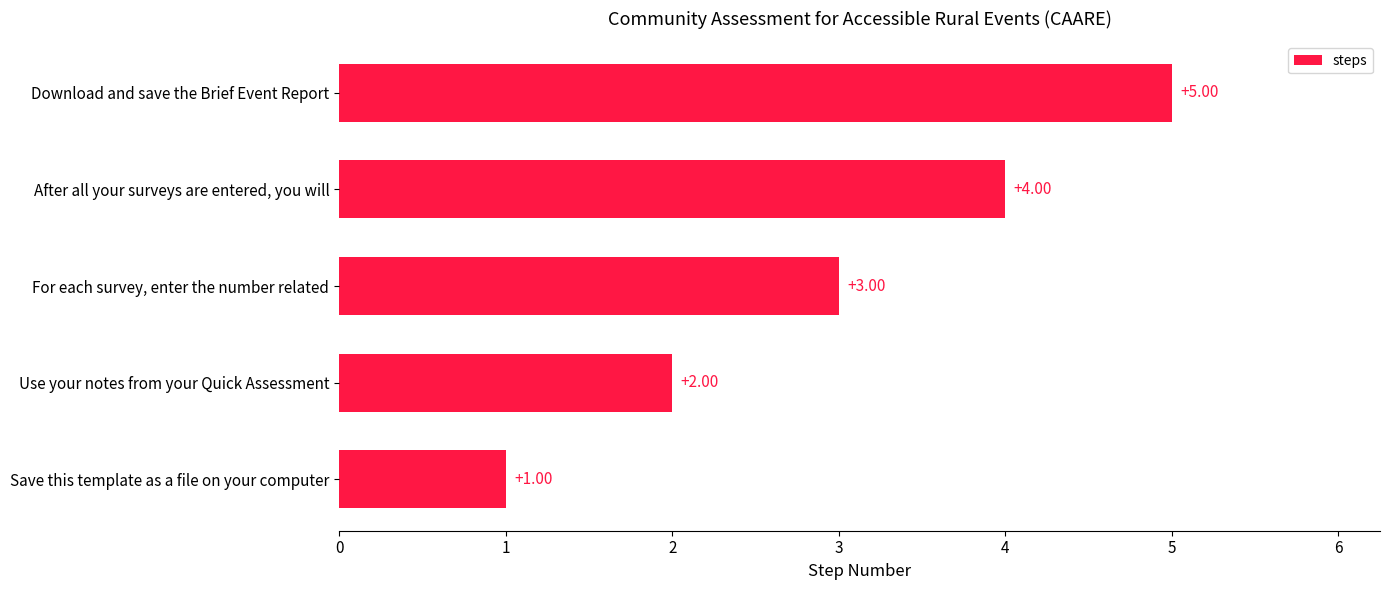

Between Download and save the Brief Event Report and After all your surveys are entered, you will, which is larger?

Download and save the Brief Event Report